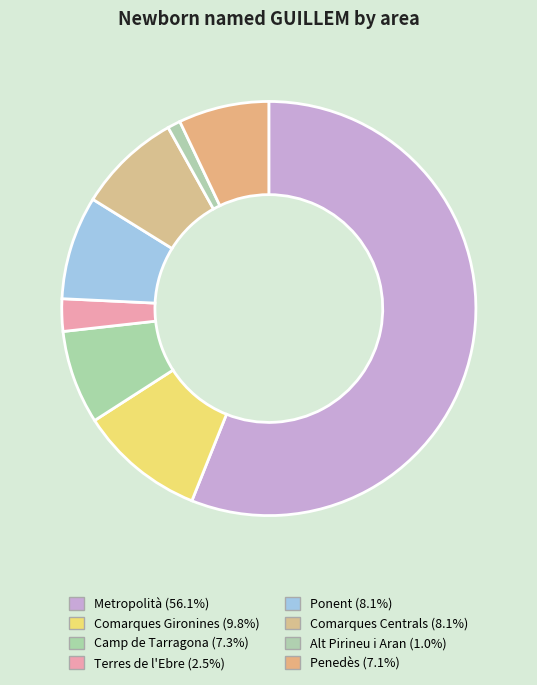

Which slice is the smallest?

Alt Pirineu i Aran